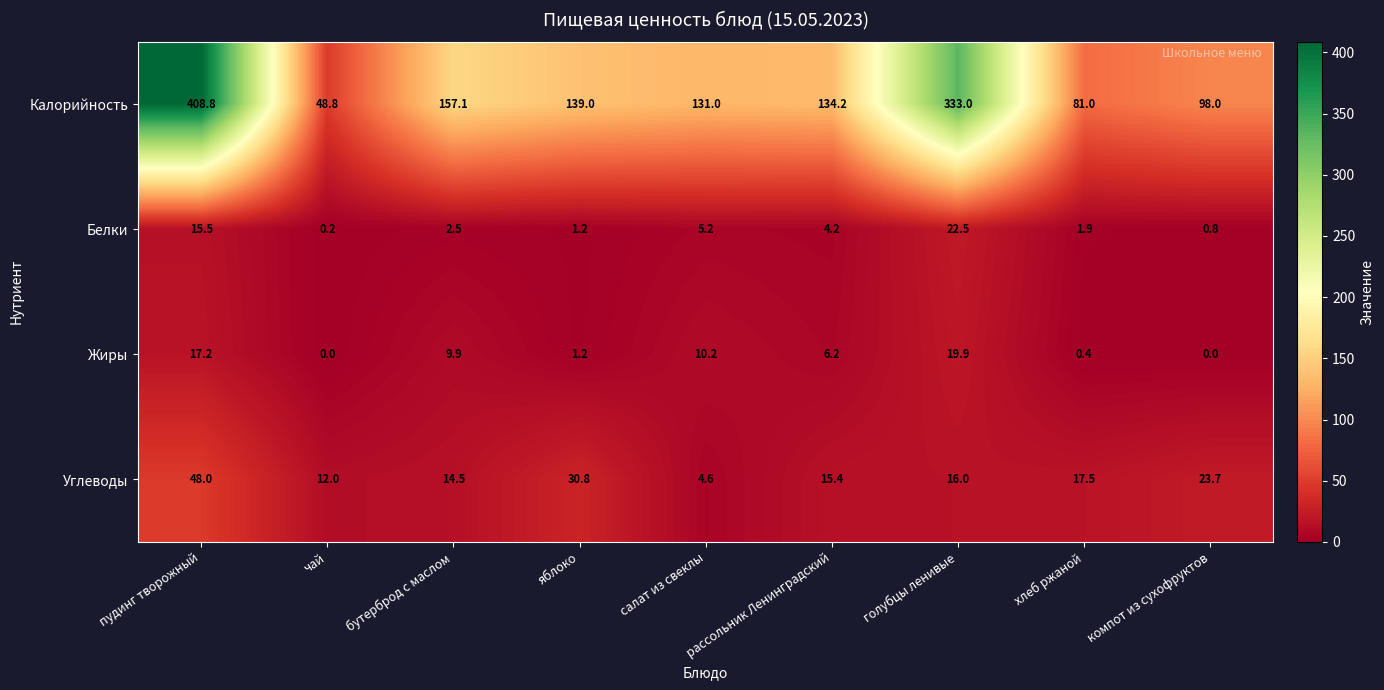

At which category is the sum across all series the highest?

пудинг творожный